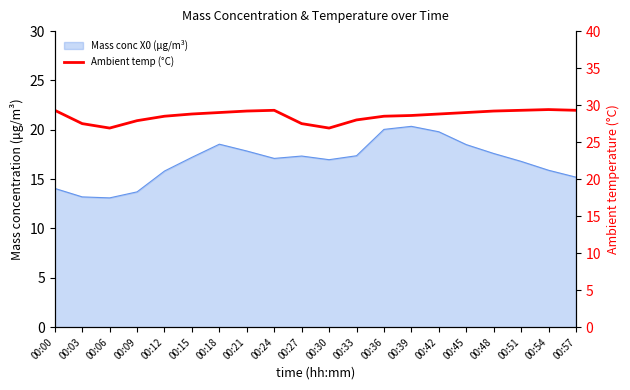

At which label does the data first exceed 28?

00:00